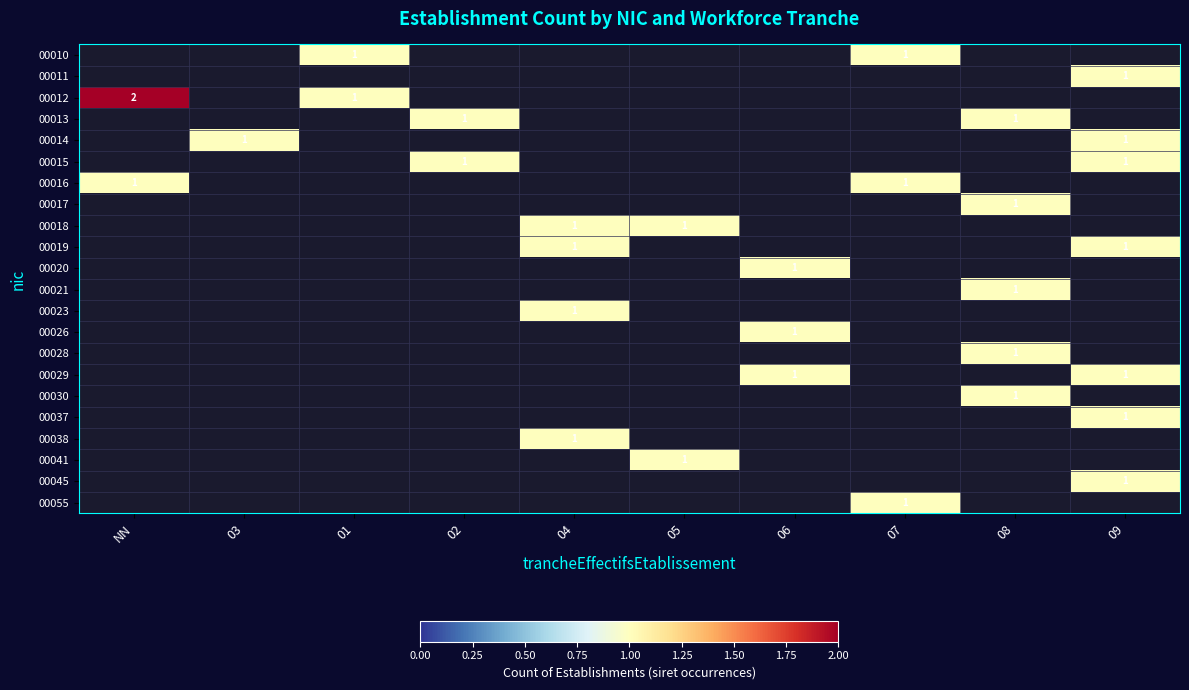

Is it true that 00016 equals 1 at NN?

True